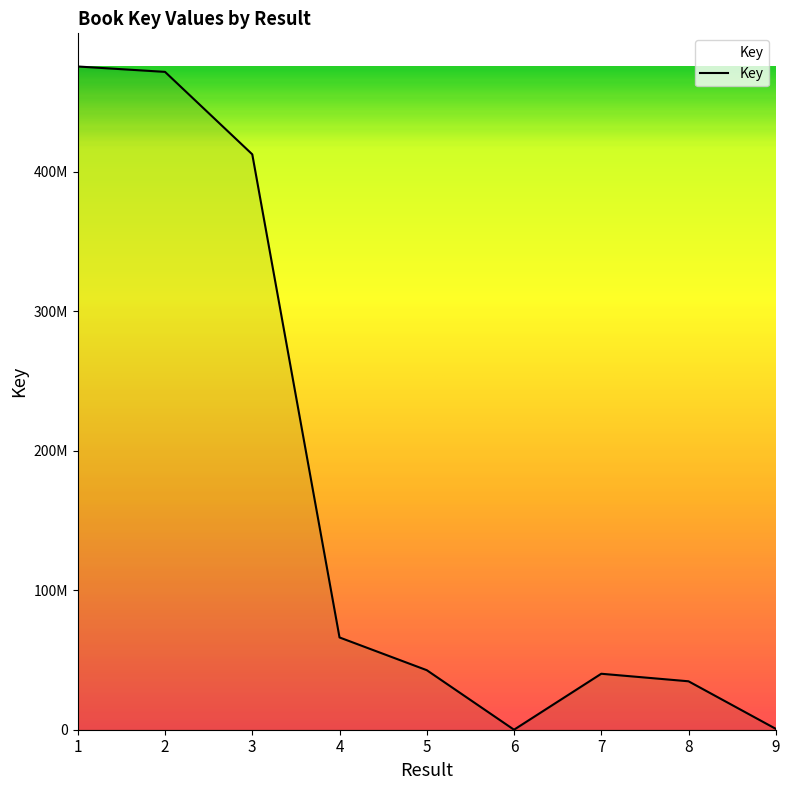

What is the smallest value displayed?

6097